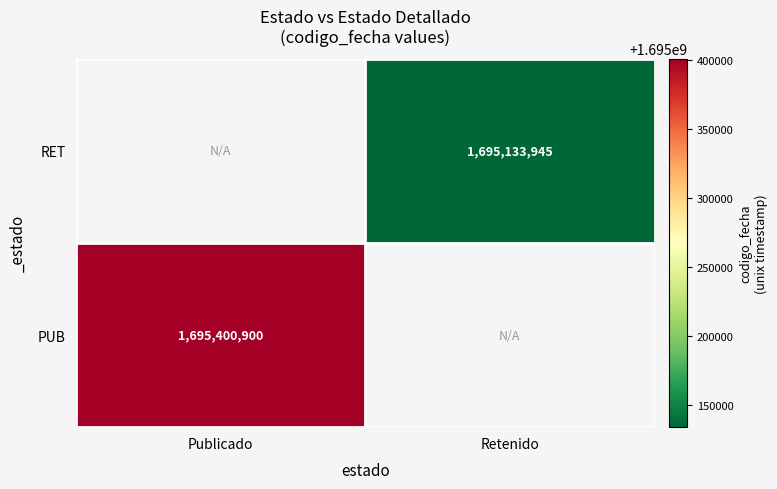

Which category has the highest value across all series?

Publicado